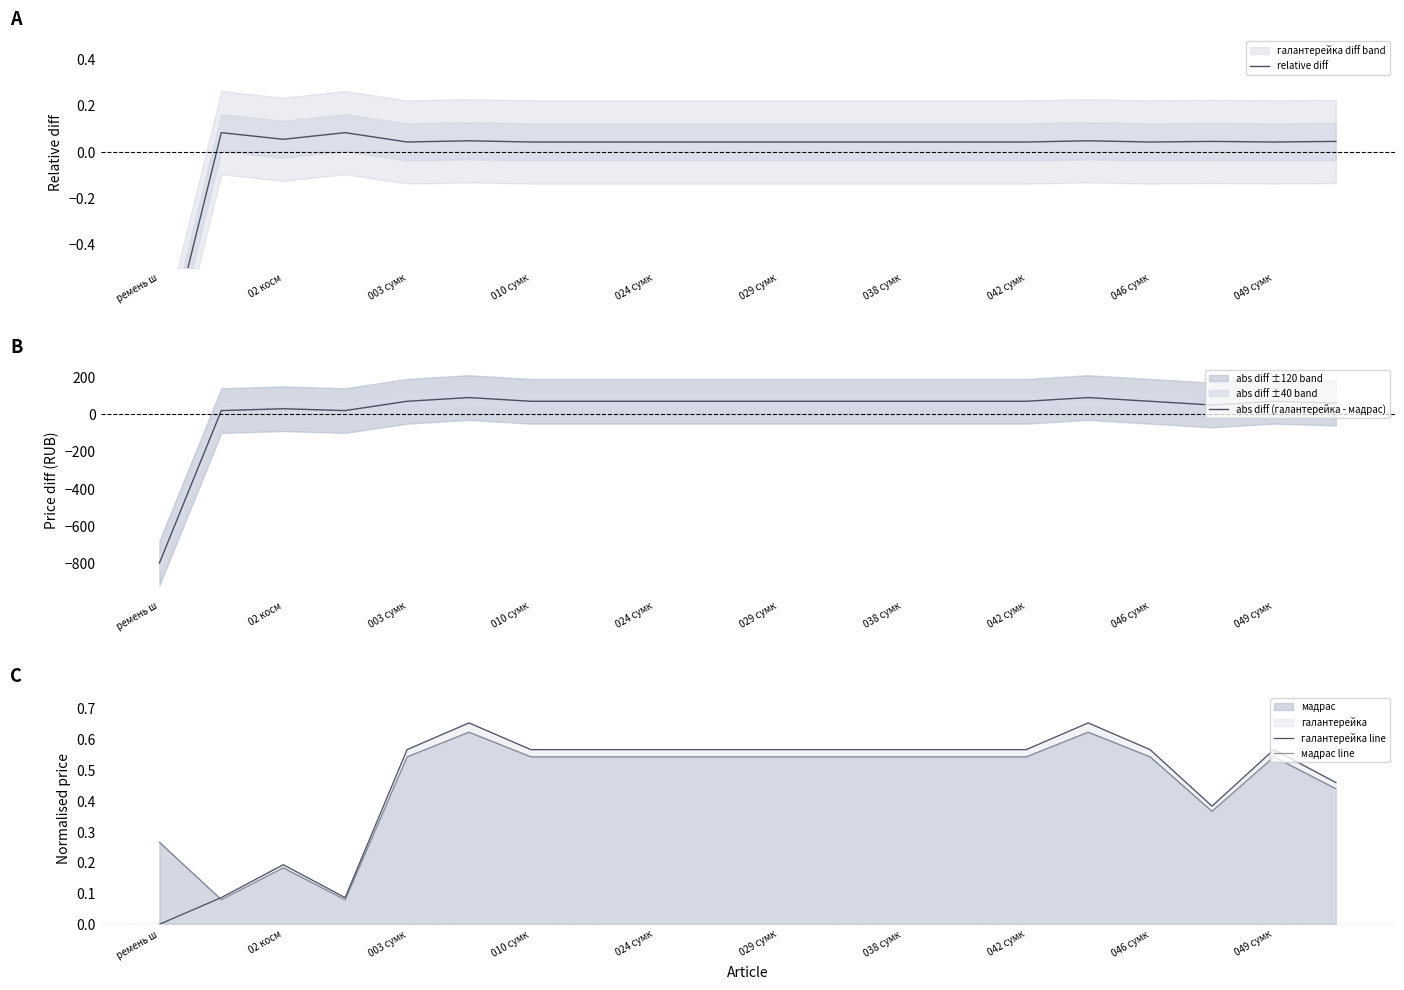

What is the maximum value for abs diff (галантерейка - мадрас)?

90